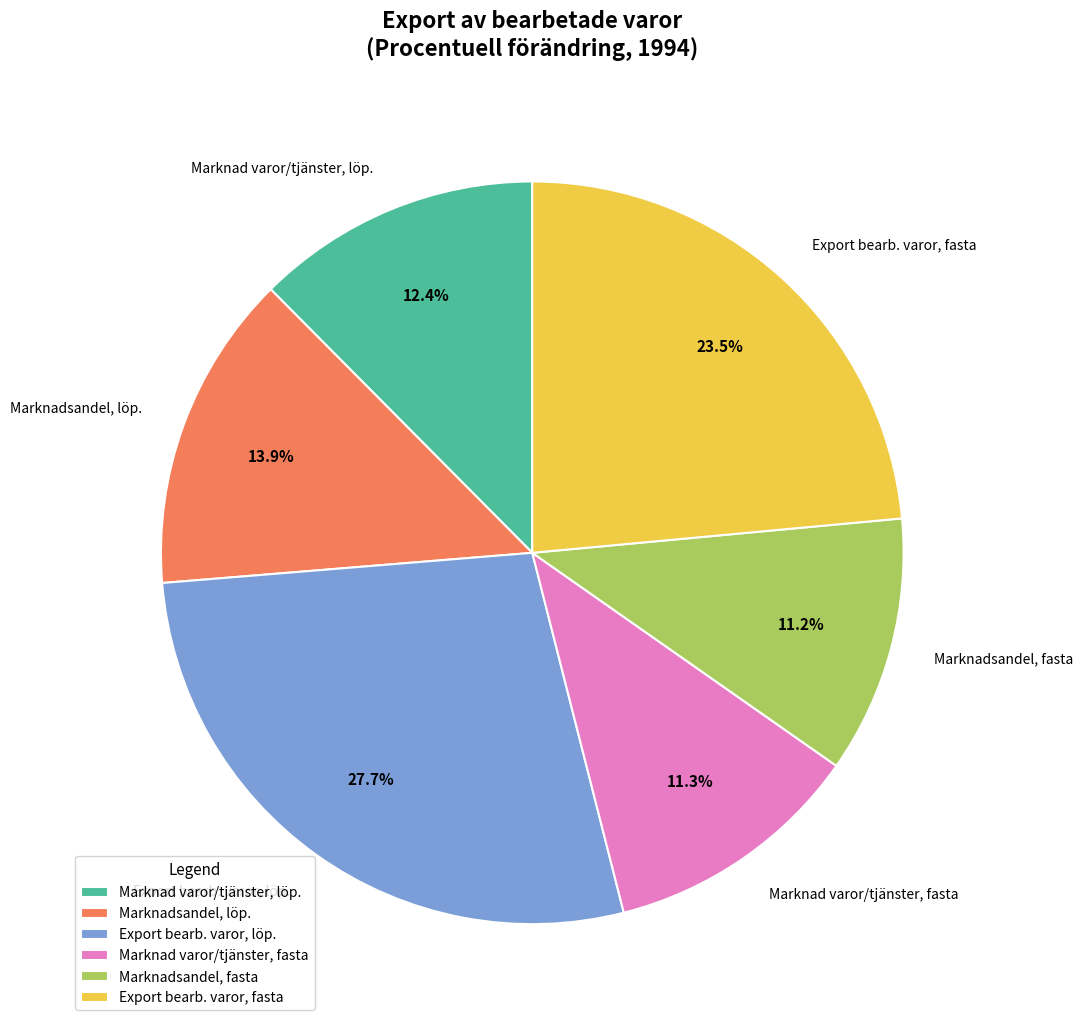

Which slice is the largest?

Export bearb. varor, löp.